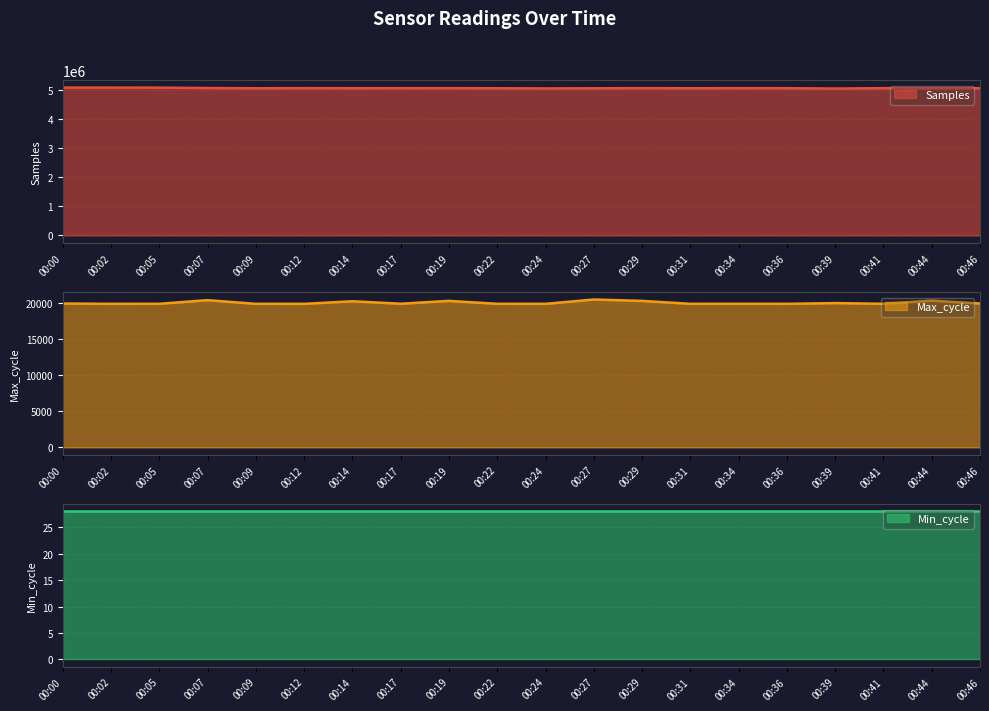

The value of Samples at 00:09 is 6606952. True or false?

False